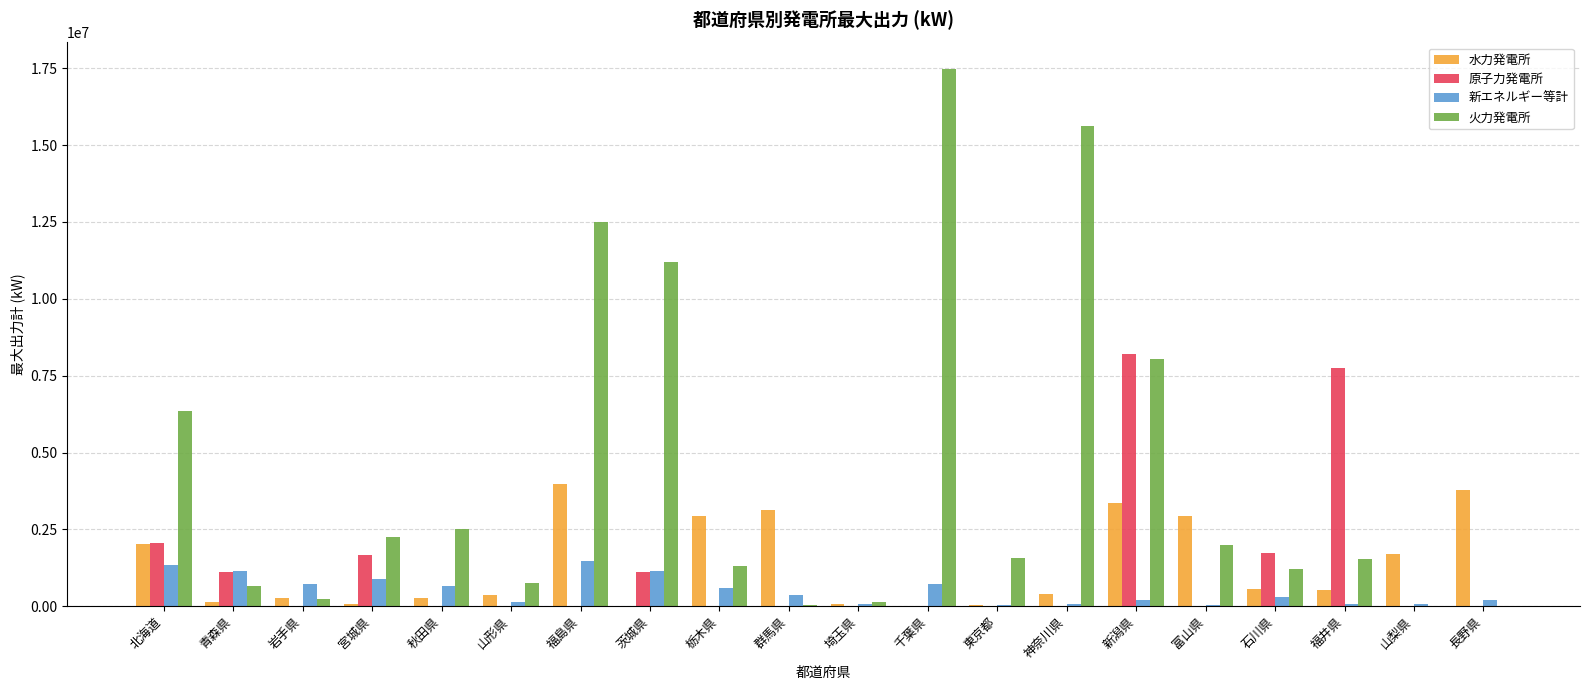

What are all the series names shown in the legend?

水力発電所, 原子力発電所, 新エネルギー等計, 火力発電所